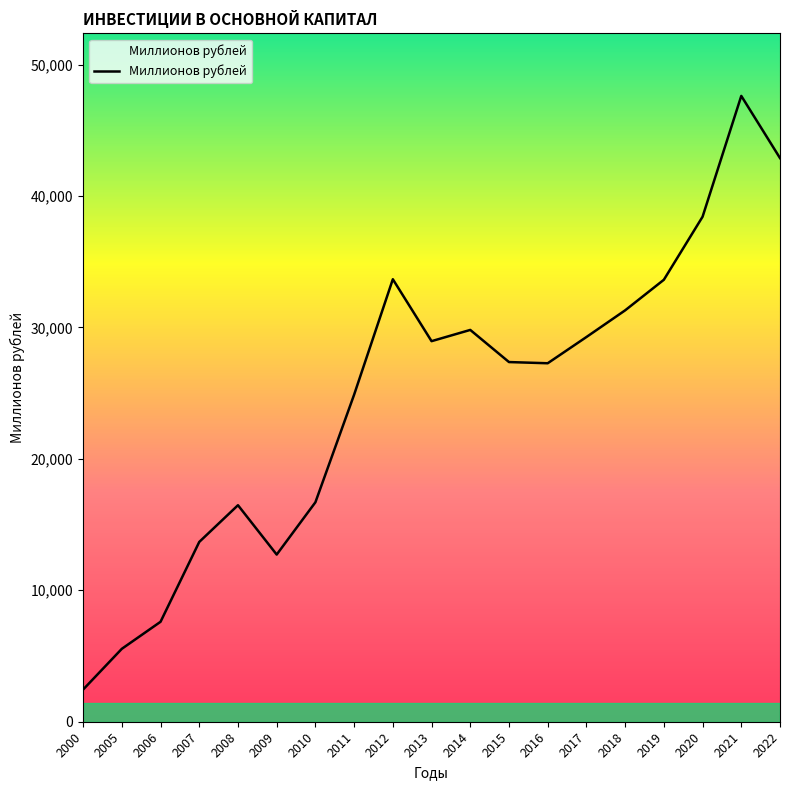

The chart shows a value of 38418.1 at 2020. True or false?

True